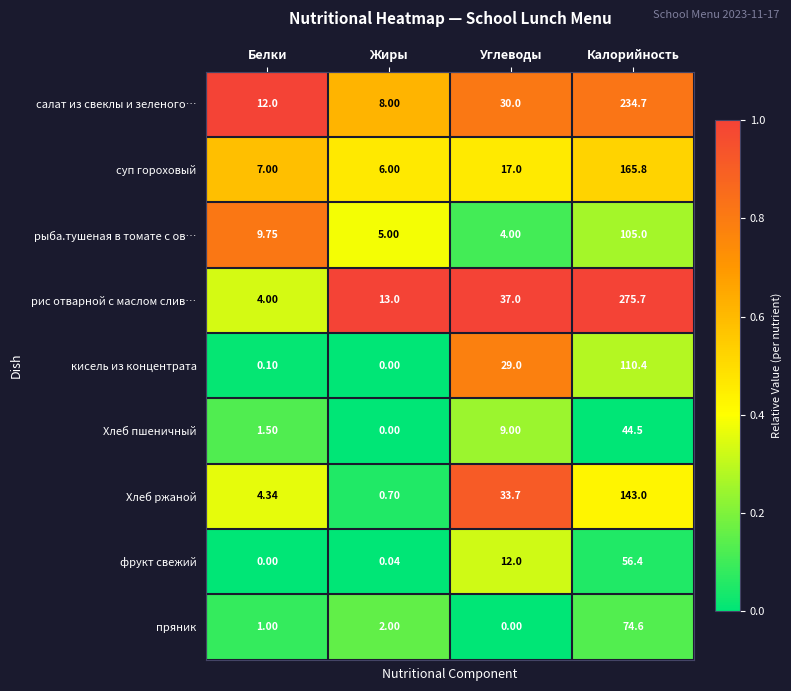

List the labels in order of Хлеб ржаной value, smallest first.

Жиры, Белки, Углеводы, Калорийность